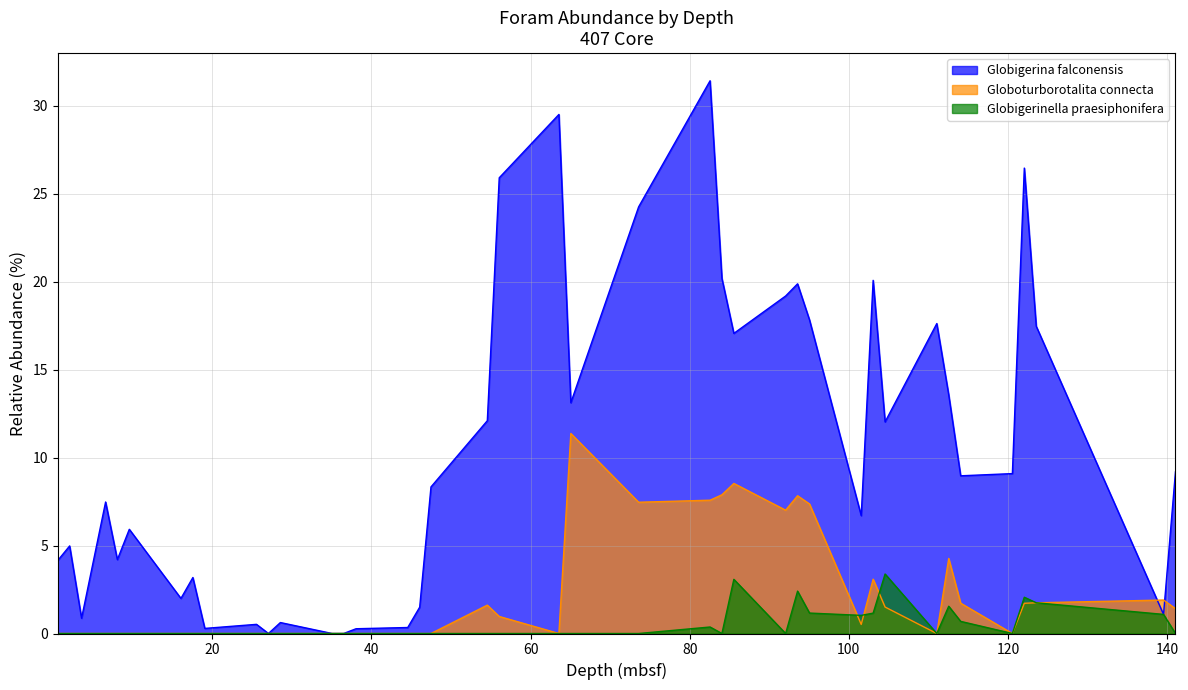

At which label is Globoturborotalita connecta closest to 5?

112.56